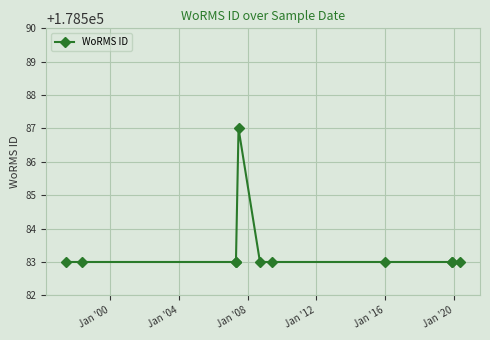

What is the difference between the maximum and minimum values?

4